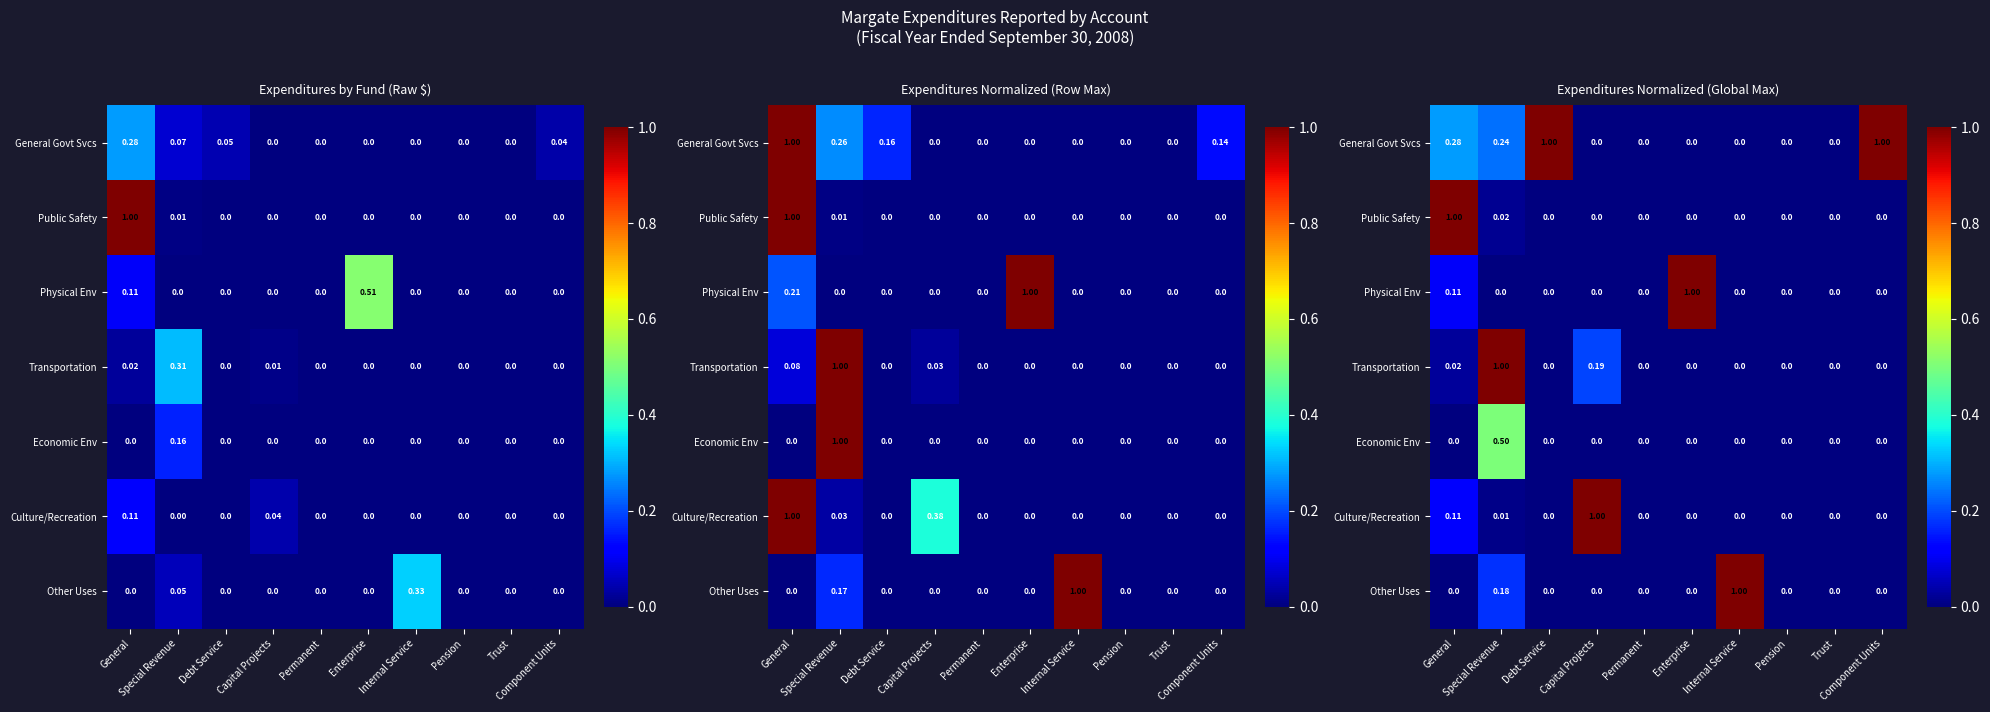

How many distinct data groups are displayed?

7